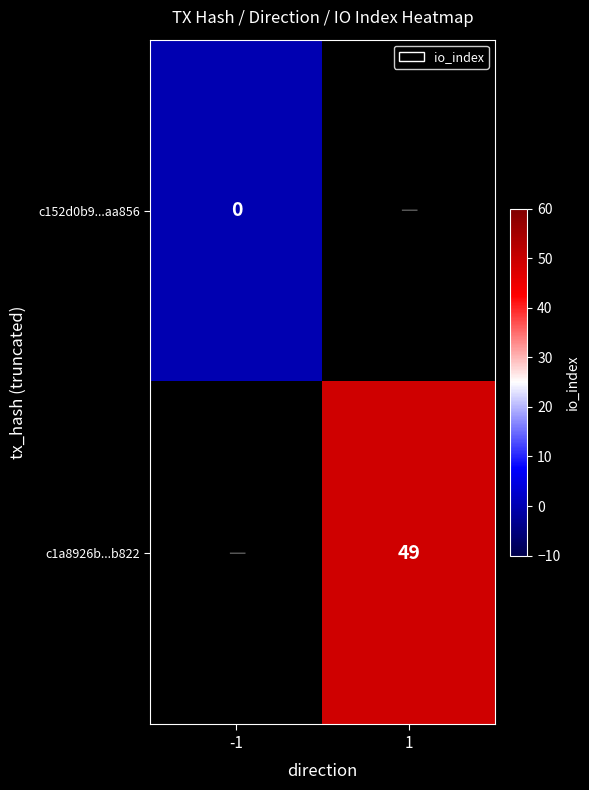

The c1a8926b...b822 series shows 13 at 1. True or false?

False